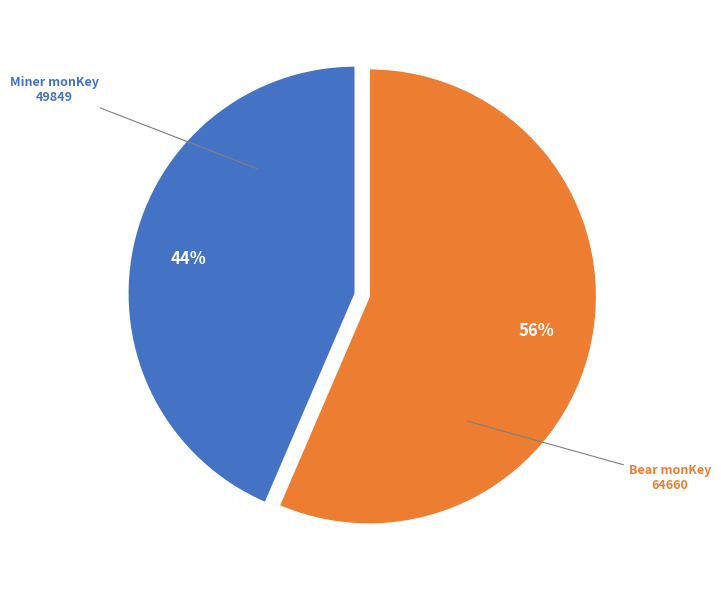

Is there any slice that represents more than half of the pie?

Yes